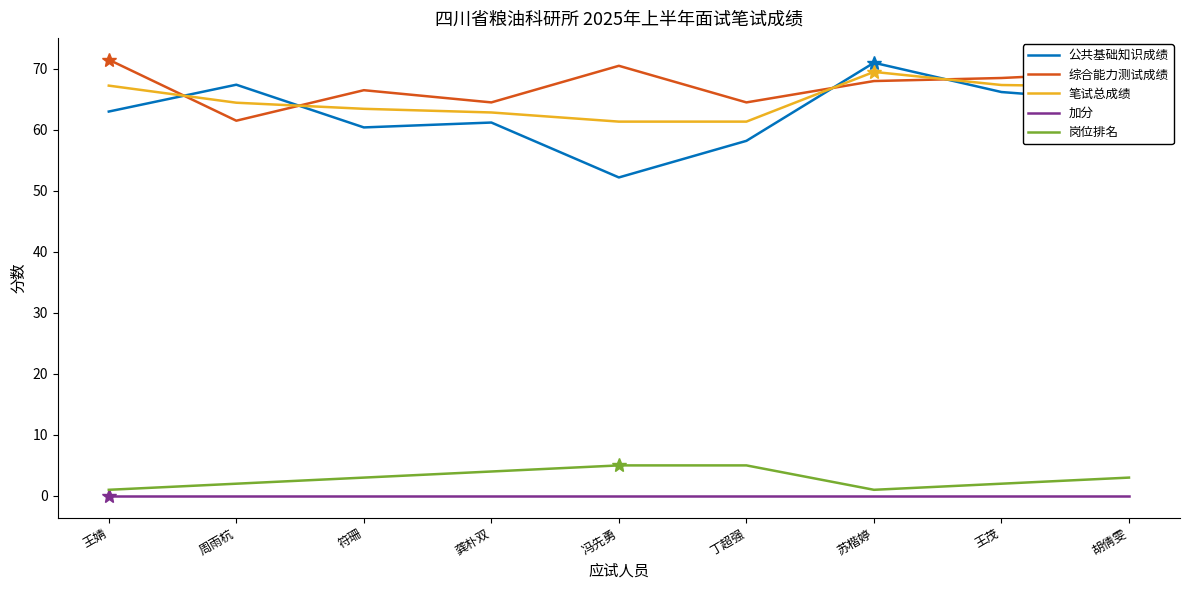

What is the lowest value of the 笔试总成绩 series?

61.4